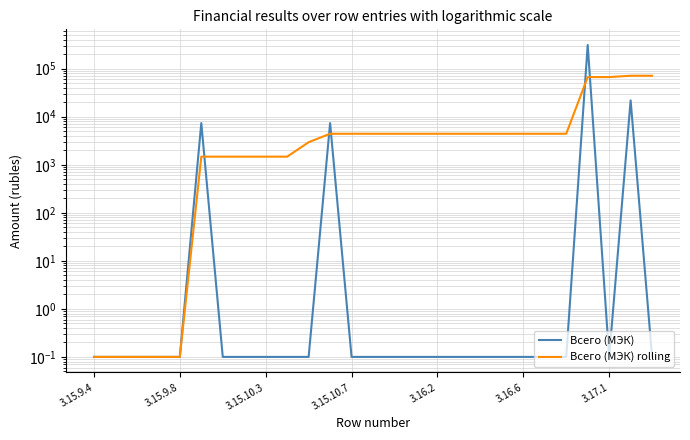

Rank the series by their average value, from lowest to highest.

Всего (МЭК) rolling, Всего (МЭК)